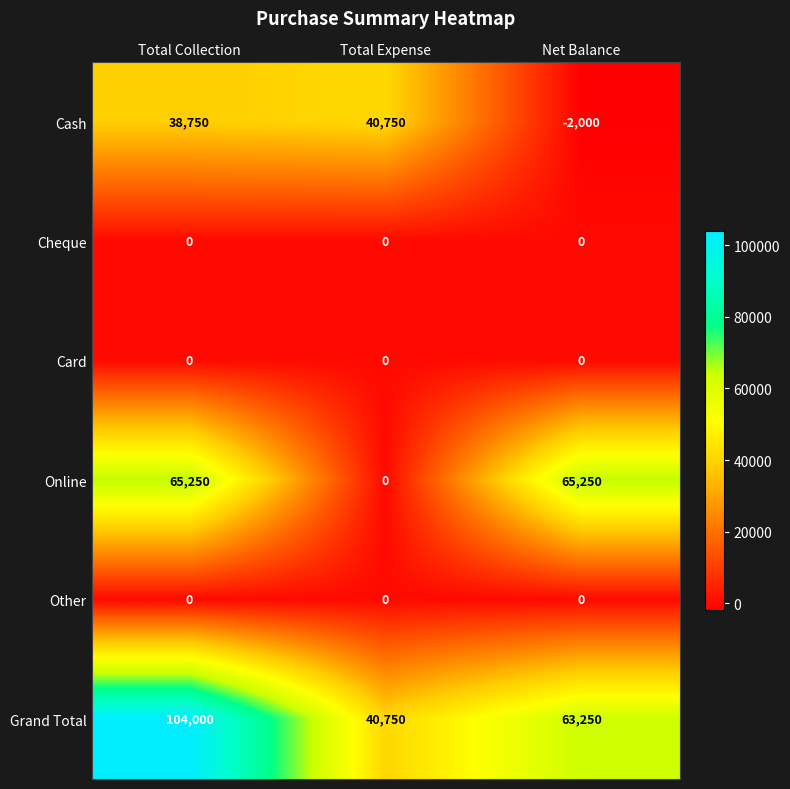

Rank the categories by Grand Total value from highest to lowest.

Total Collection, Net Balance, Total Expense